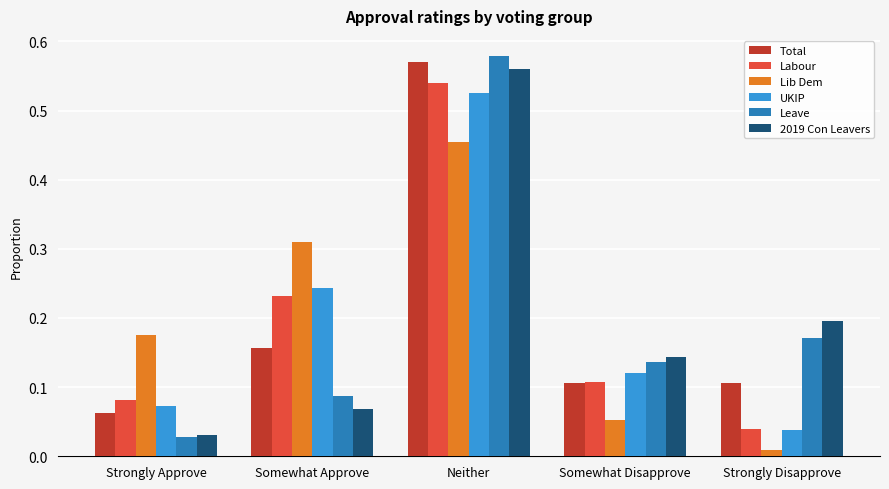

The Lib Dem series shows 0.5 at Somewhat Approve. True or false?

False